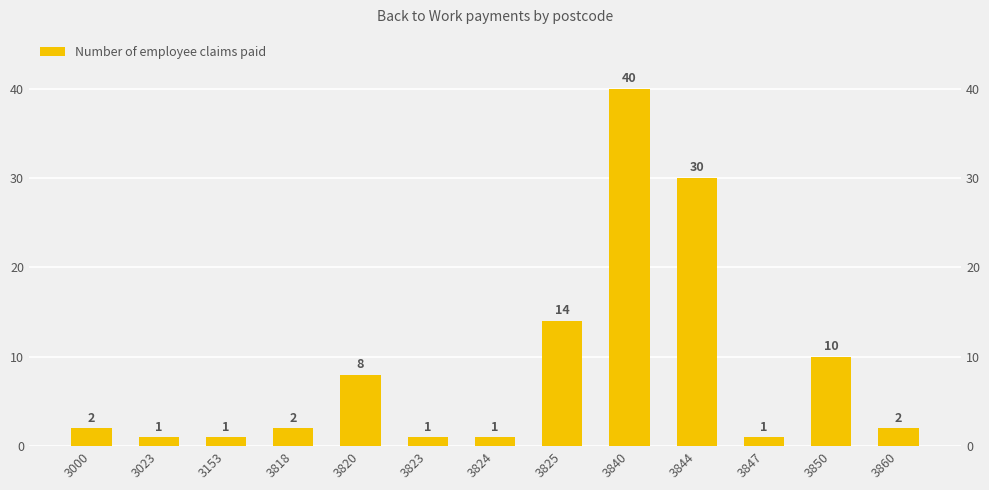

At which category does the chart reach its minimum across all series?

3023